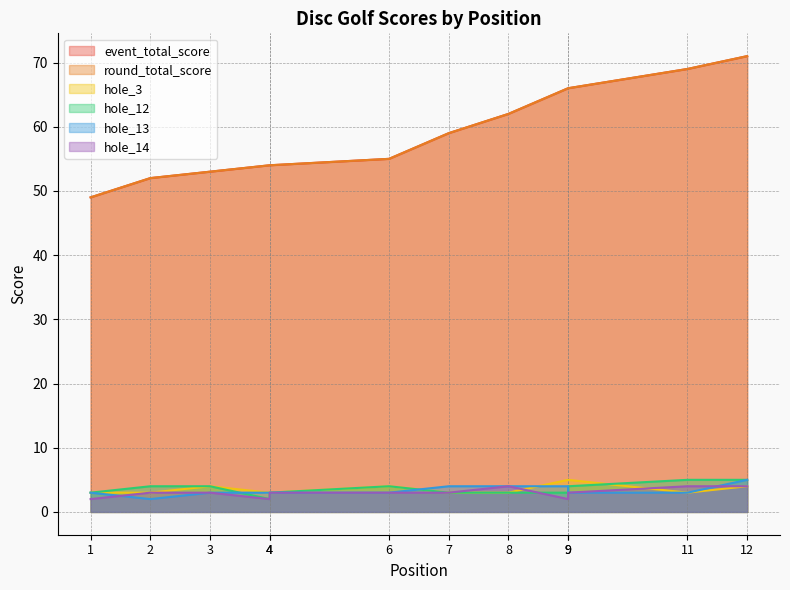

Which series changed the most between 4 and 9?

event_total_score